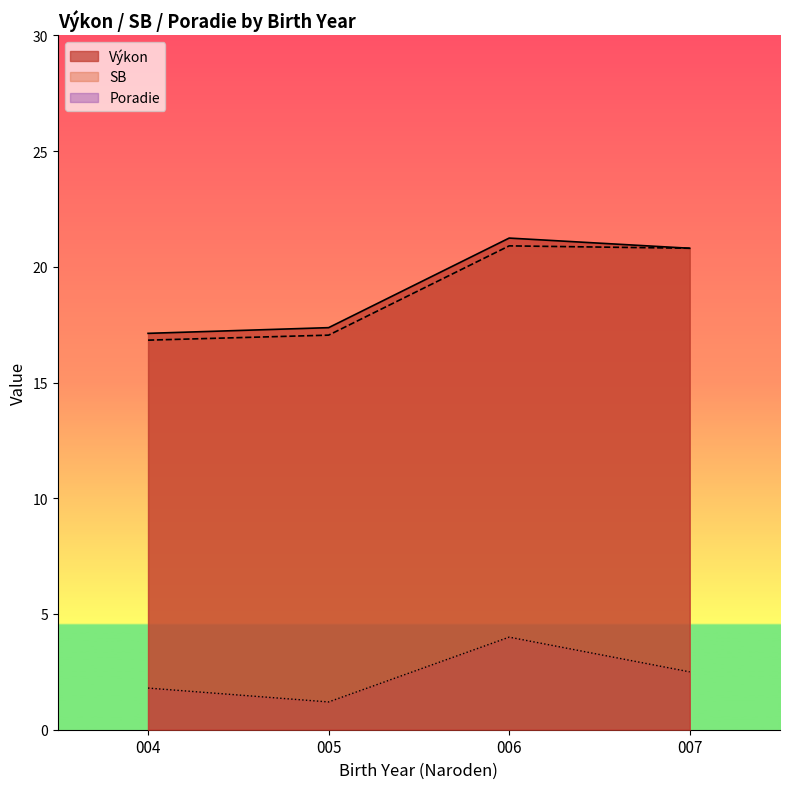

Which series changed the most between 004 and 006?

Výkon